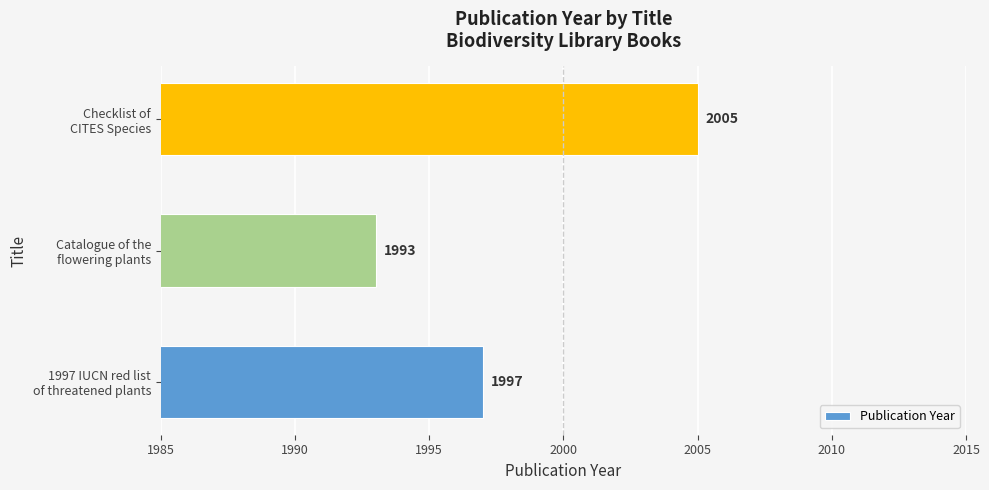

Rank the categories by value from lowest to highest.

Catalogue of the
flowering plants, 1997 IUCN red list
of threatened plants, Checklist of
CITES Species